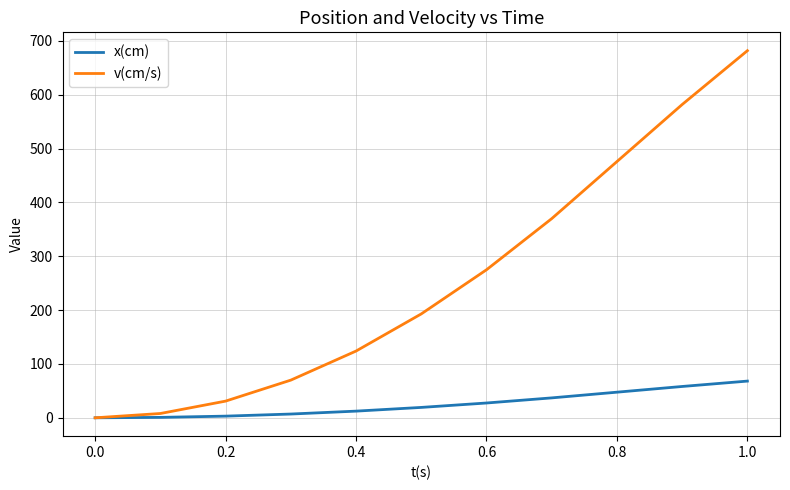

What is the difference between the maximum and second lowest values in the x(cm) series?

67.4